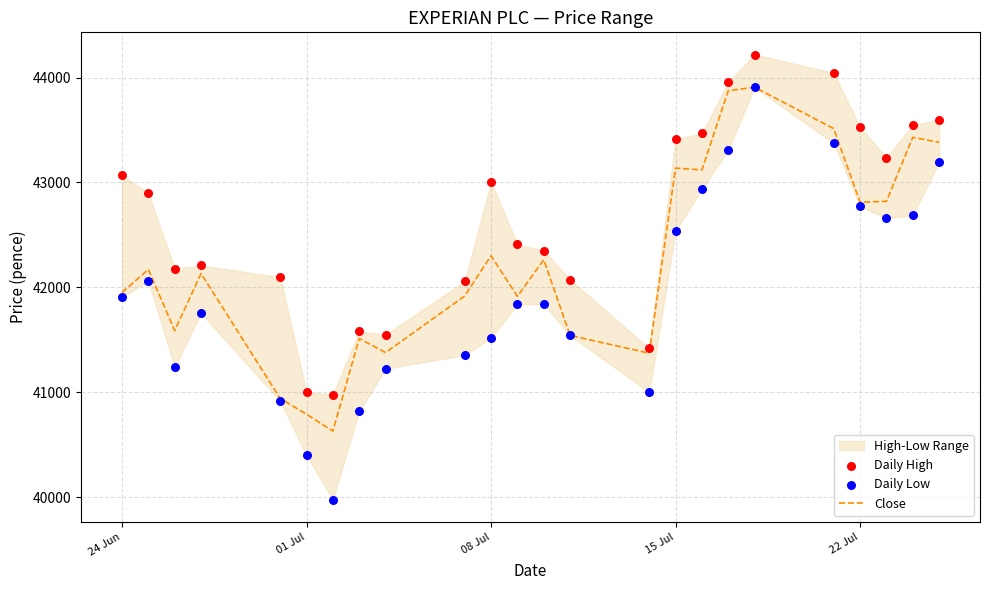

Is the value of Daily High at 22 greater than the value of Close at 8?

Yes